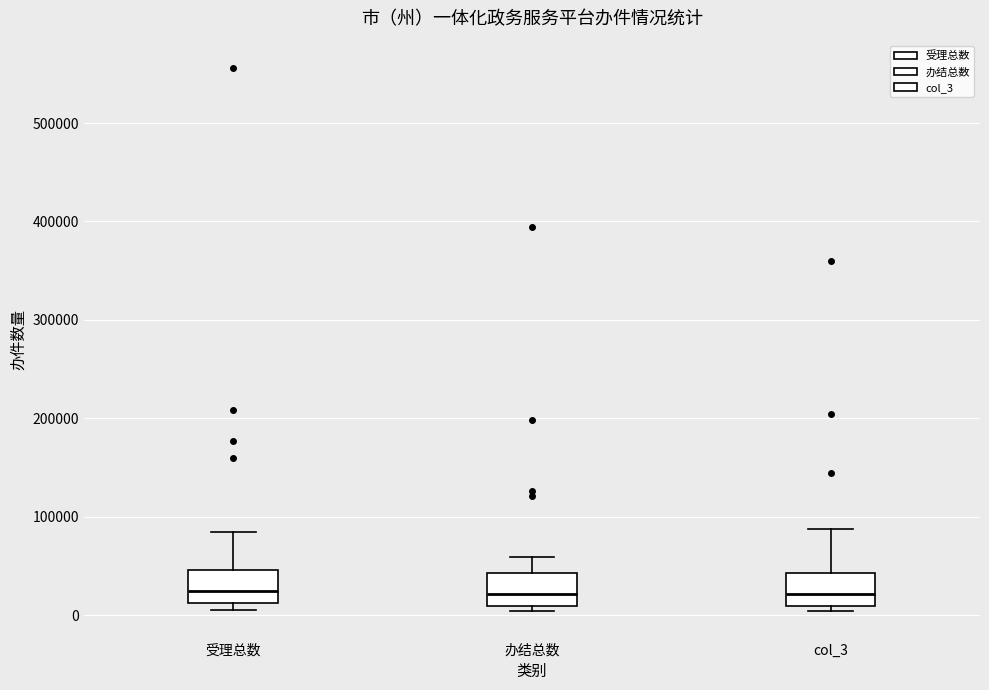

Reading left to right, transcribe this box plot: for each box, give where its median line is, the range the box spans, and where its two whiskers end, as read against the y-axis. The values are not printed on the chart, so give them approximately, as read against the axis.

受理总数: median 20000, box 10000 to 50000, whiskers 0 to 80000
办结总数: median 20000, box 10000 to 40000, whiskers 0 to 60000
col_3: median 20000, box 10000 to 40000, whiskers 0 to 90000